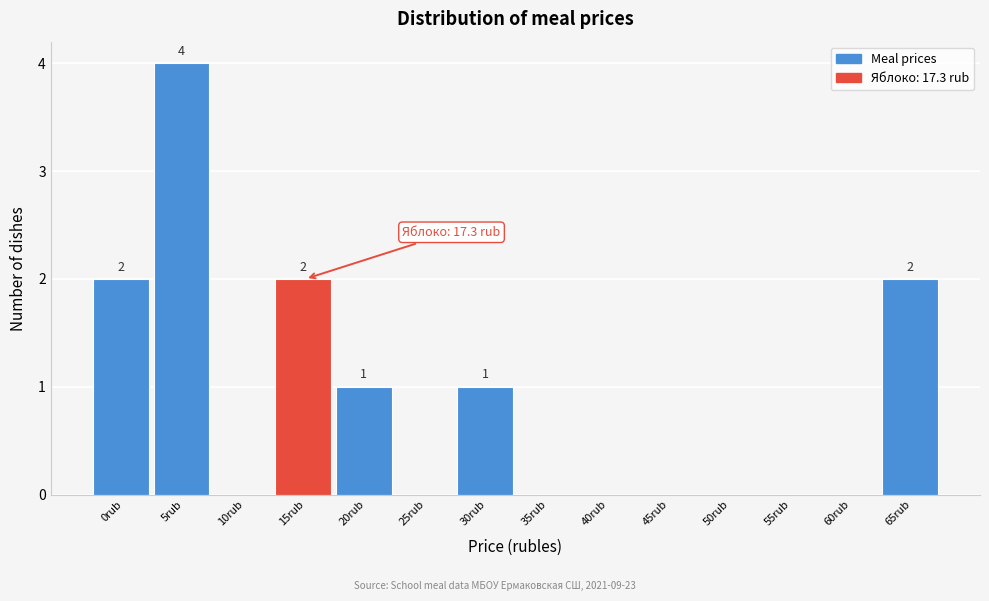

Reading right to left, what are all the values shown in this chart?

65rub=2	60rub=0	55rub=0	50rub=0	45rub=0	40rub=0	35rub=0	30rub=1	25rub=0	20rub=1	15rub=2	10rub=0	5rub=4	0rub=2